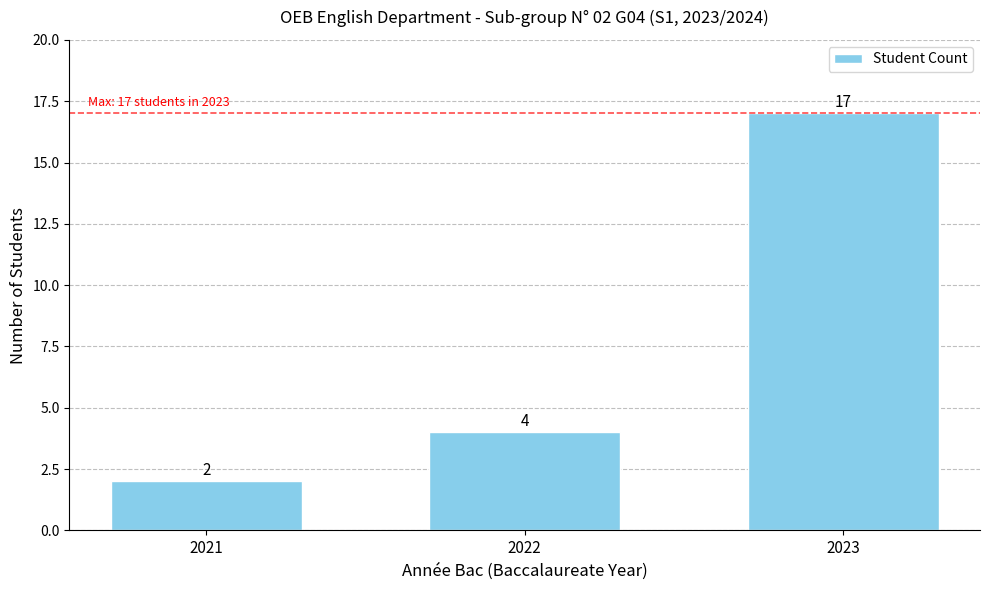

Reading left to right, what are all the values shown in this chart?

2021=2	2022=4	2023=17